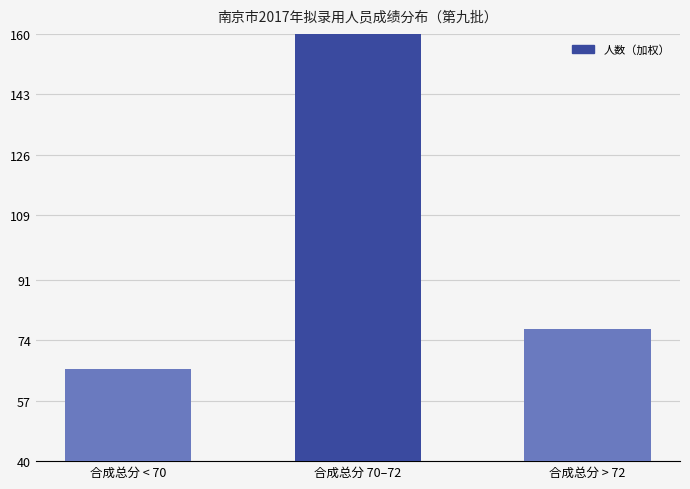

True or false: the data shows 259 at 合成总分 70–72.

False